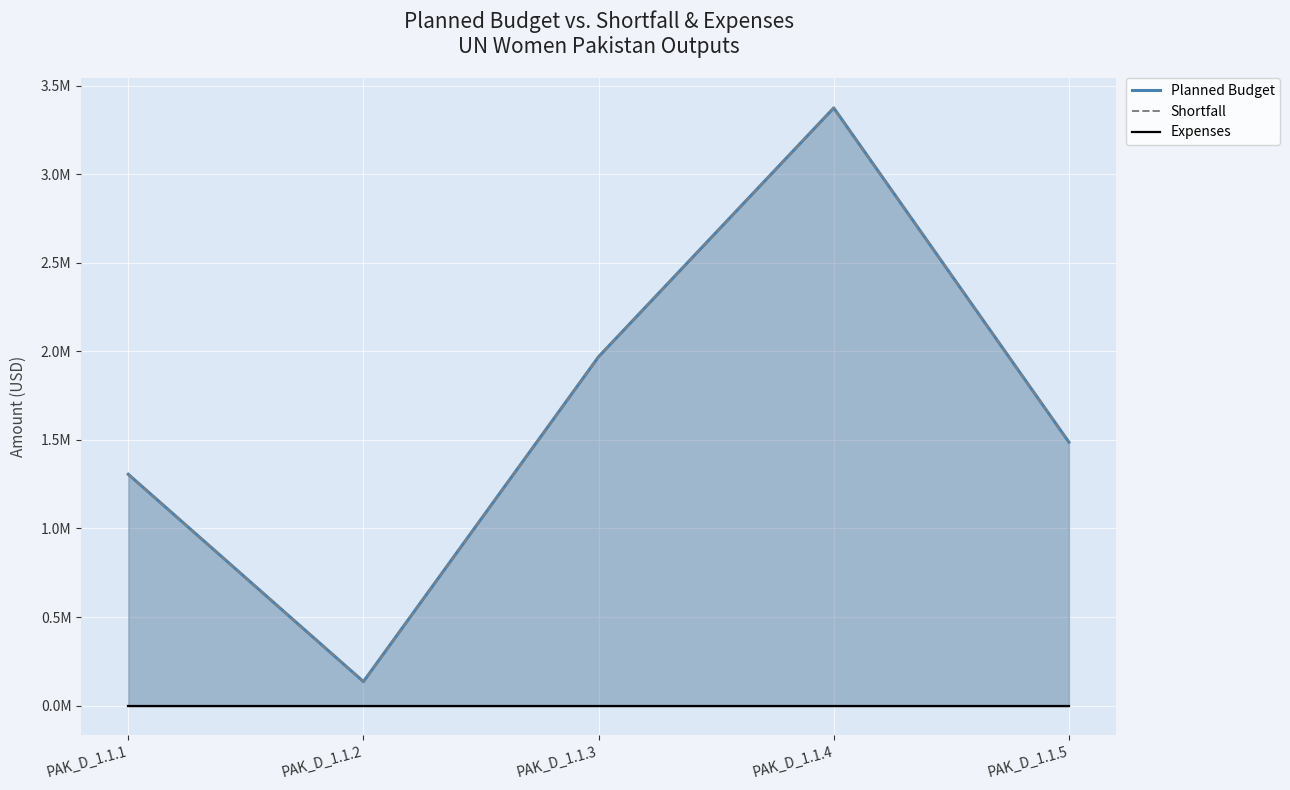

The value of Shortfall at PAK_D_1.1.2 is 218278. True or false?

False